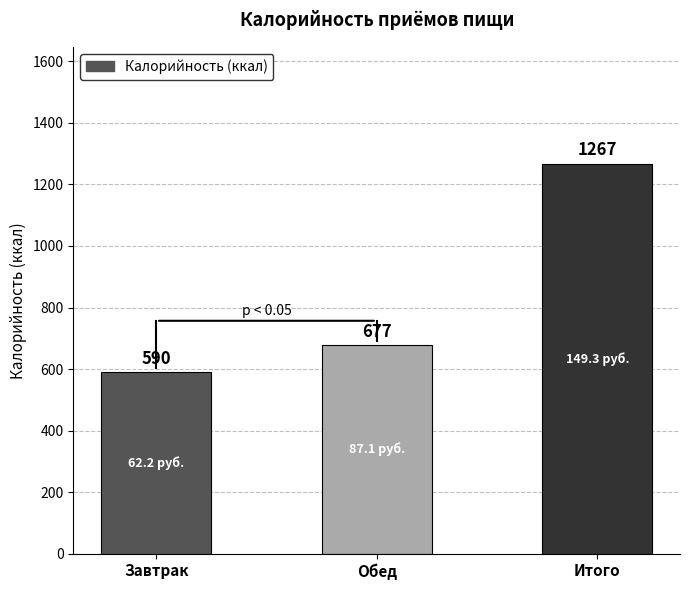

What is the label of the 2nd bar from the right?

Обед